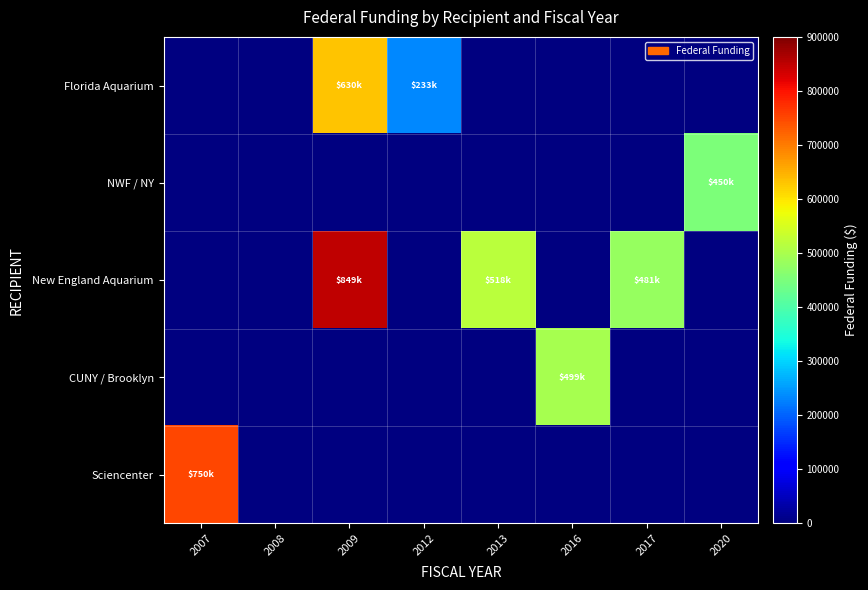

How many data points in New England Aquarium are above 518066?

1